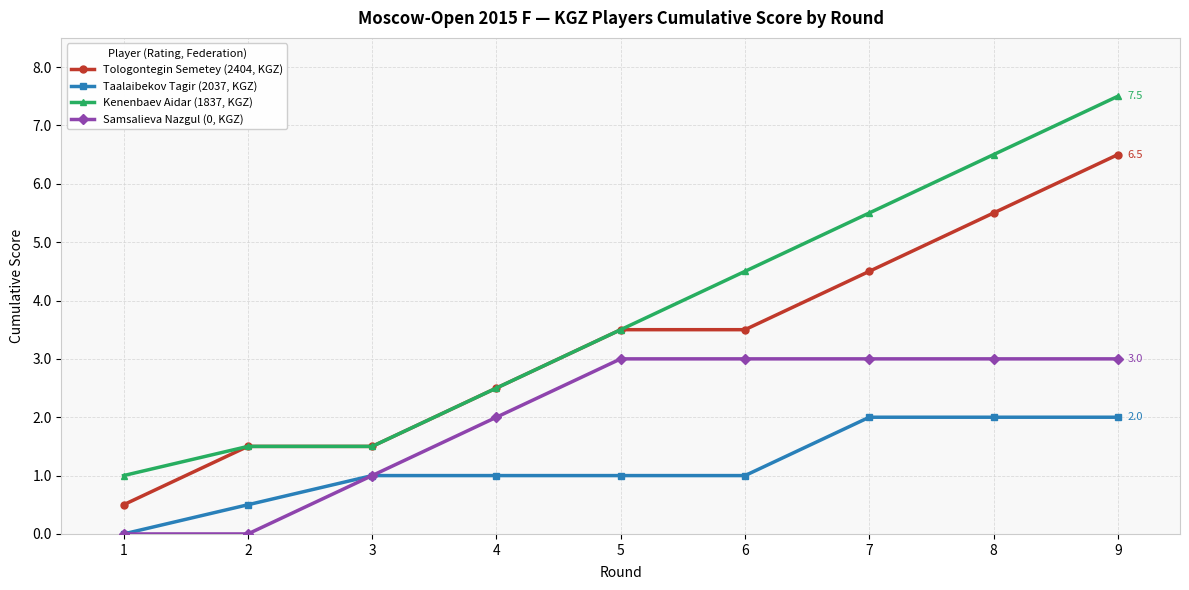

The value of Kenenbaev Aidar (1837, KGZ) at 3 is 0.6. True or false?

False